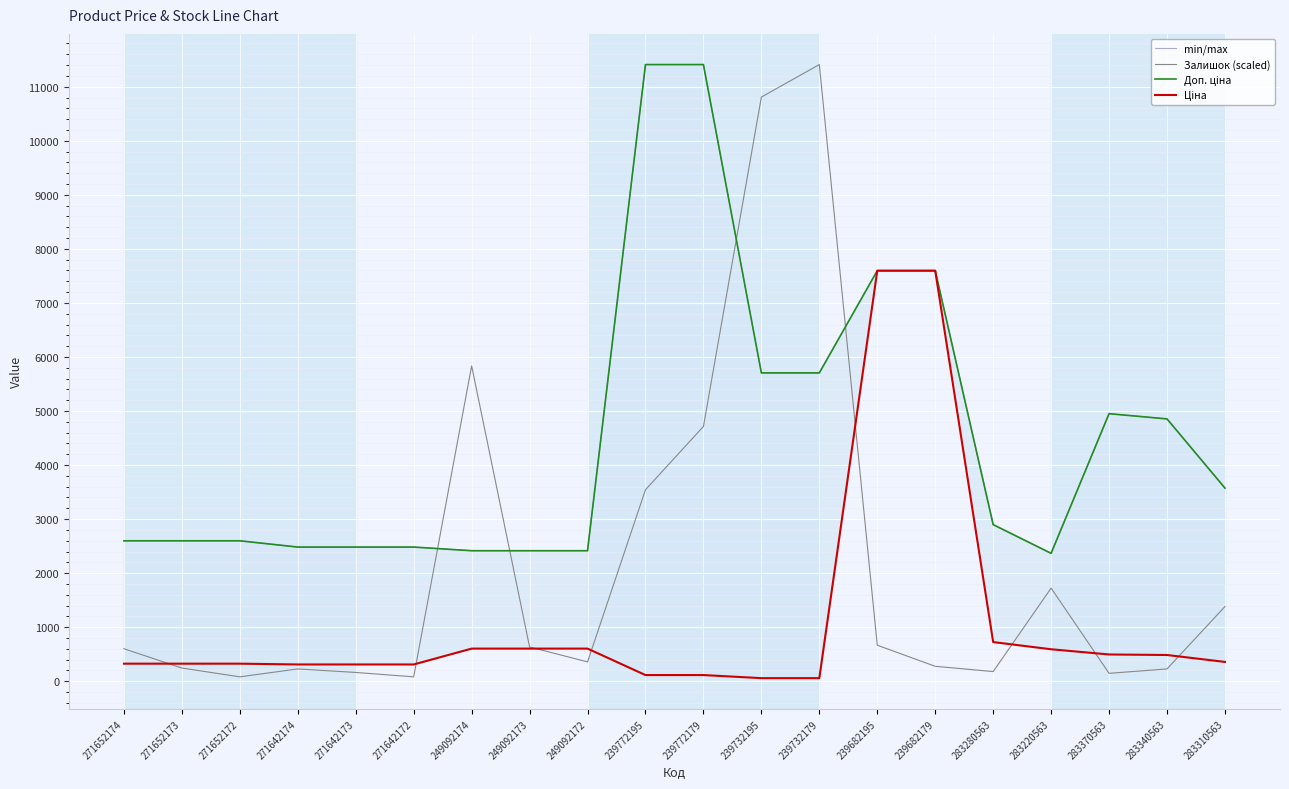

At which category does the chart reach its peak across all series?

239732179